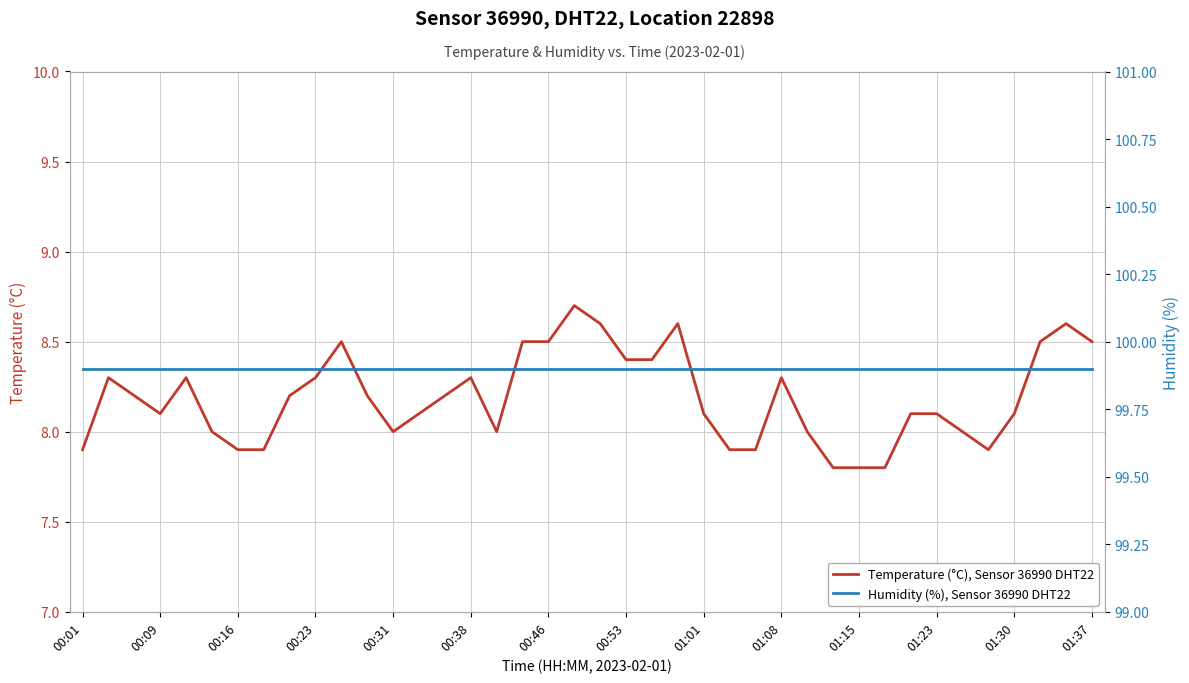

Which series has the widest spread of values?

Temperature (°C), Sensor 36990 DHT22